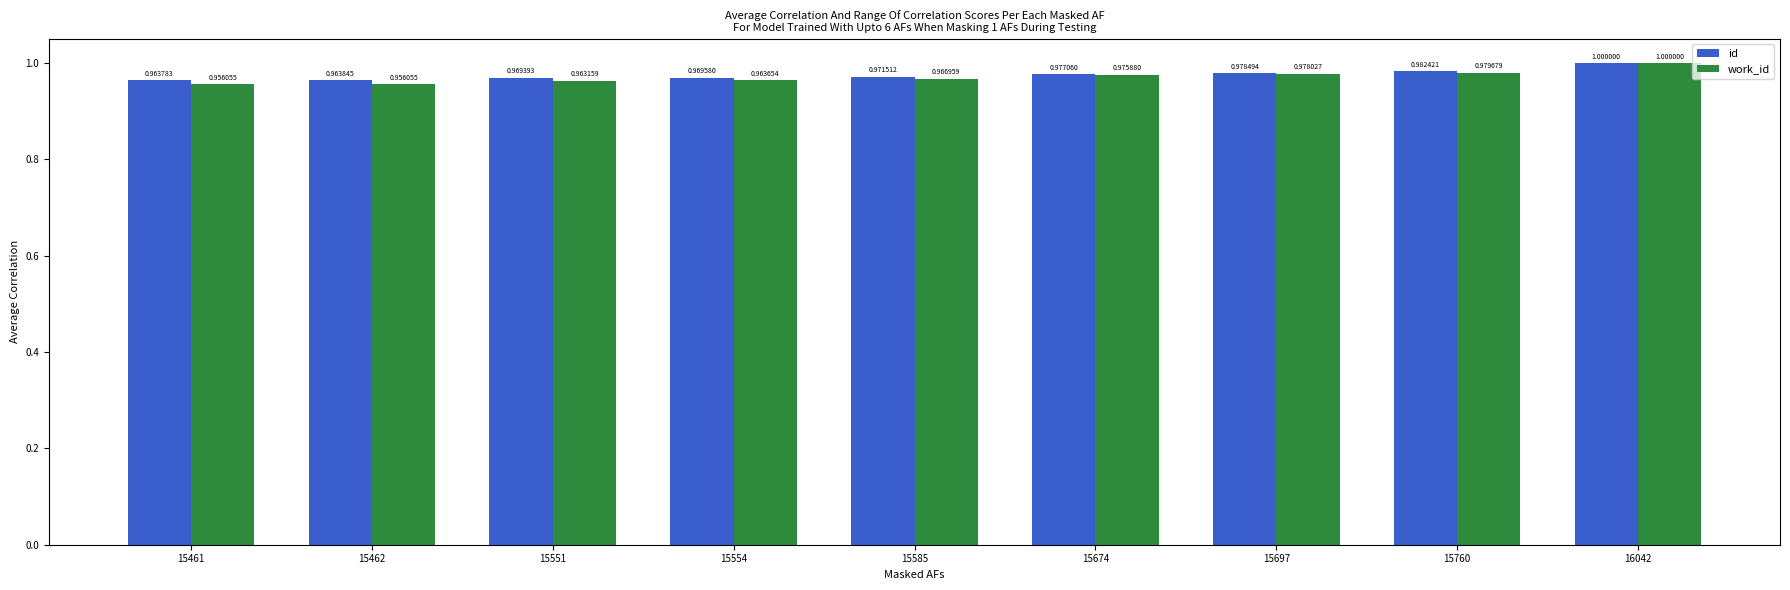

Which series changed the most between 15760 and 16042?

work_id